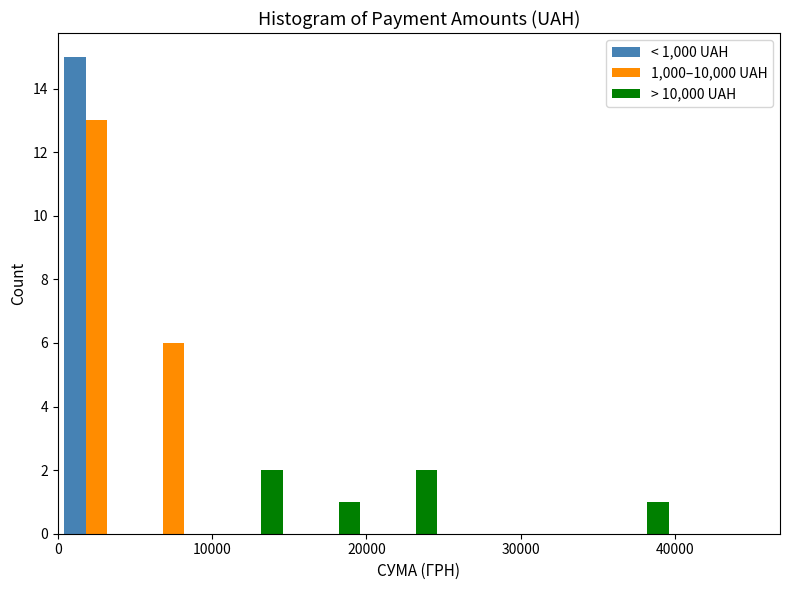

Reading left to right, list every range on the x-axis with the height of the bar of each series over it. The values are not printed on the chart, so give them approximately, as read against the axis.

0 to 5000: < 1,000 UAH=15	1,000–10,000 UAH=13	> 10,000 UAH=0
5000 to 10000: < 1,000 UAH=0	1,000–10,000 UAH=6	> 10,000 UAH=0
10000 to 15000: < 1,000 UAH=0	1,000–10,000 UAH=0	> 10,000 UAH=2
15000 to 20000: < 1,000 UAH=0	1,000–10,000 UAH=0	> 10,000 UAH=1
20000 to 25000: < 1,000 UAH=0	1,000–10,000 UAH=0	> 10,000 UAH=2
25000 to 30000: < 1,000 UAH=0	1,000–10,000 UAH=0	> 10,000 UAH=0
30000 to 35000: < 1,000 UAH=0	1,000–10,000 UAH=0	> 10,000 UAH=0
35000 to 40000: < 1,000 UAH=0	1,000–10,000 UAH=0	> 10,000 UAH=1
40000 to 45000: < 1,000 UAH=0	1,000–10,000 UAH=0	> 10,000 UAH=0